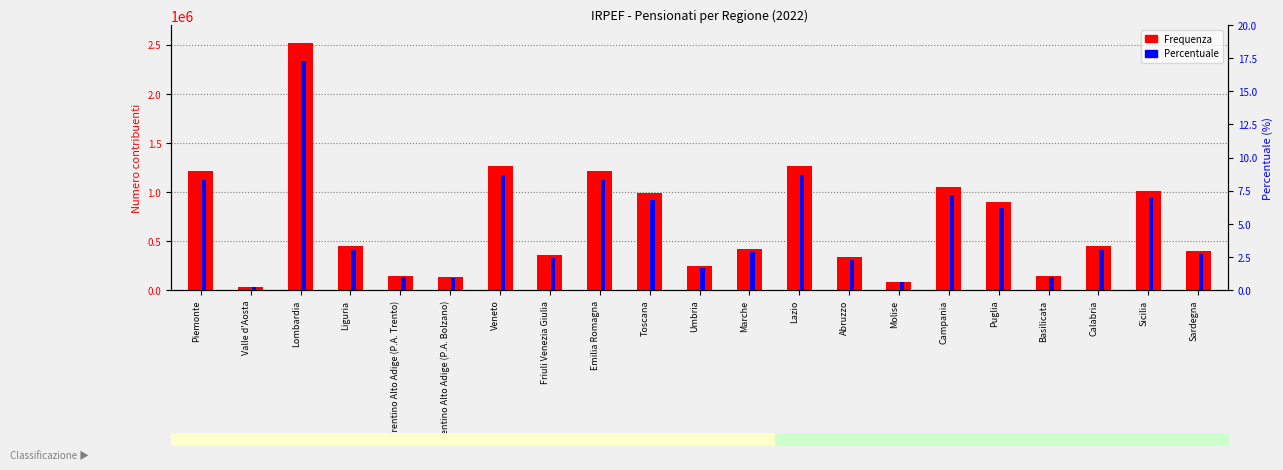

What is the difference between the highest and lowest values at Toscana?

987379.2